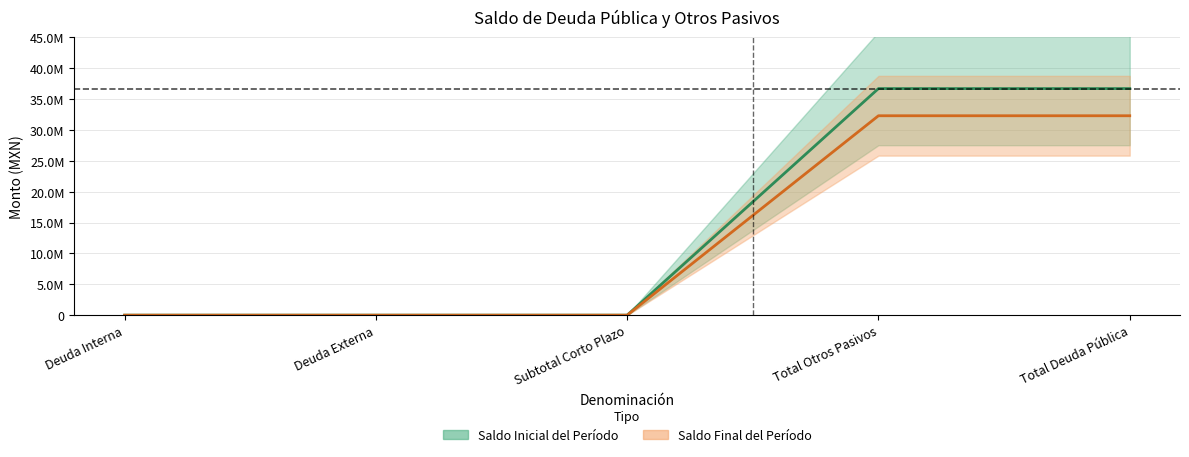

Which series has the largest total across all categories?

Saldo Inicial del Período